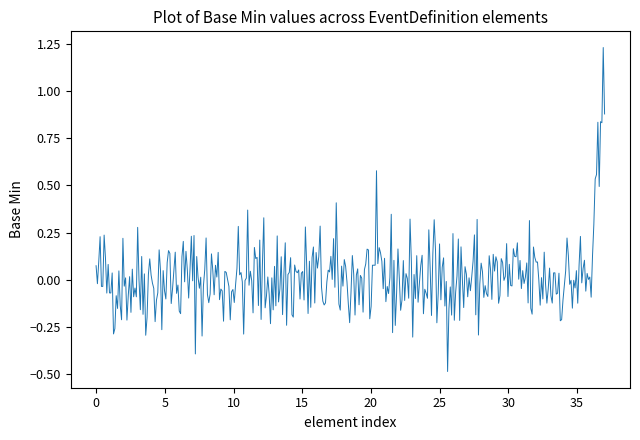

What is the minimum value shown in the chart?

-0.5